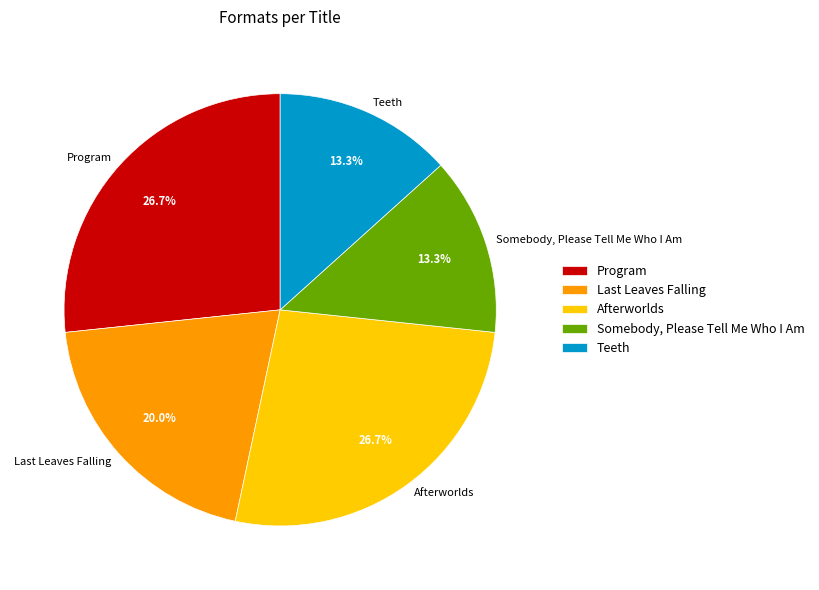

Do Teeth and Program together represent more than half of the pie?

No